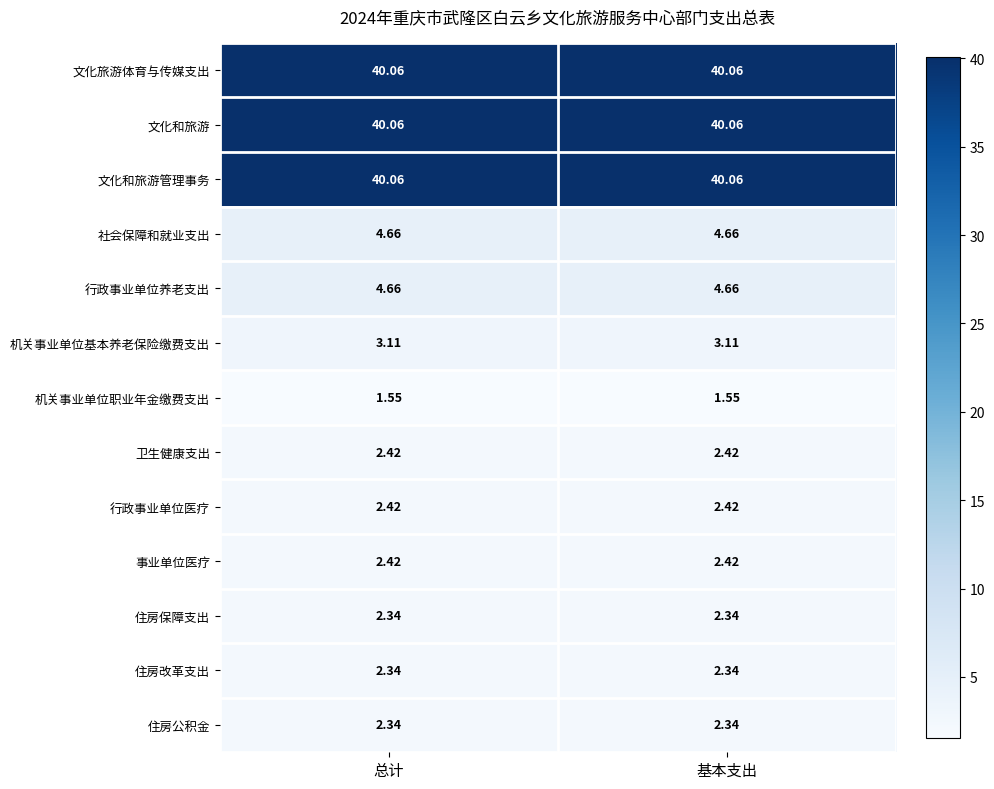

Is the value of 文化和旅游管理事务 at 基本支出 greater than the value of 事业单位医疗 at 总计?

Yes